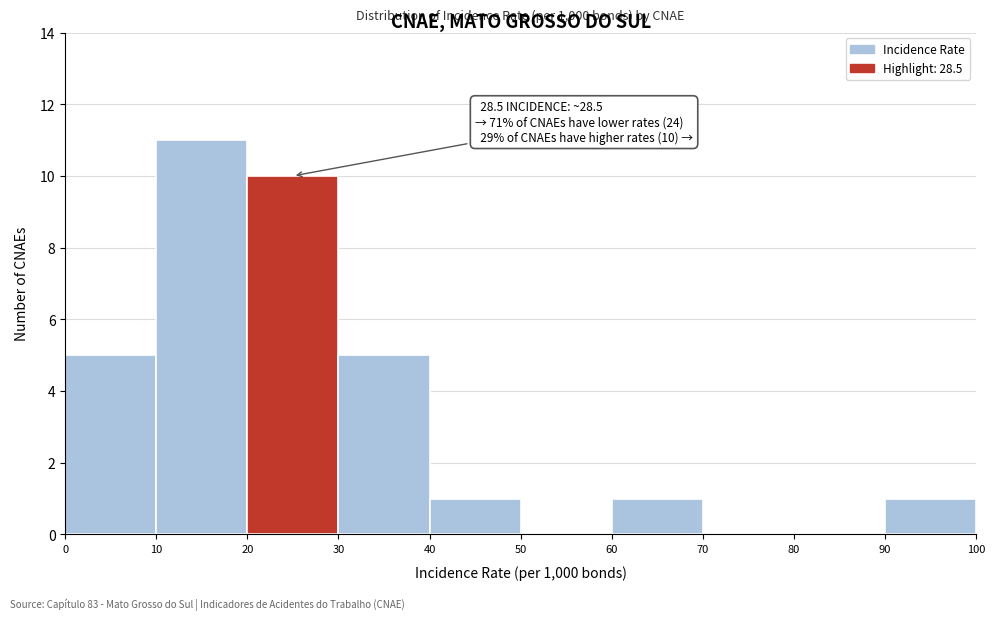

Which range on the x-axis has the tallest bar?

10 to 20